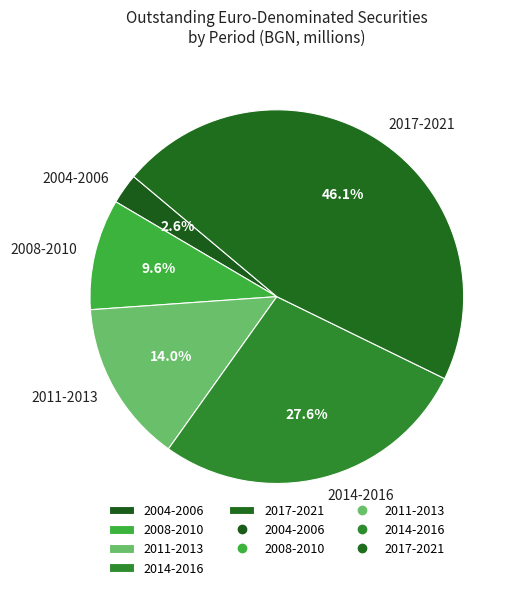

Which category has the smallest portion of the pie?

2004-2006